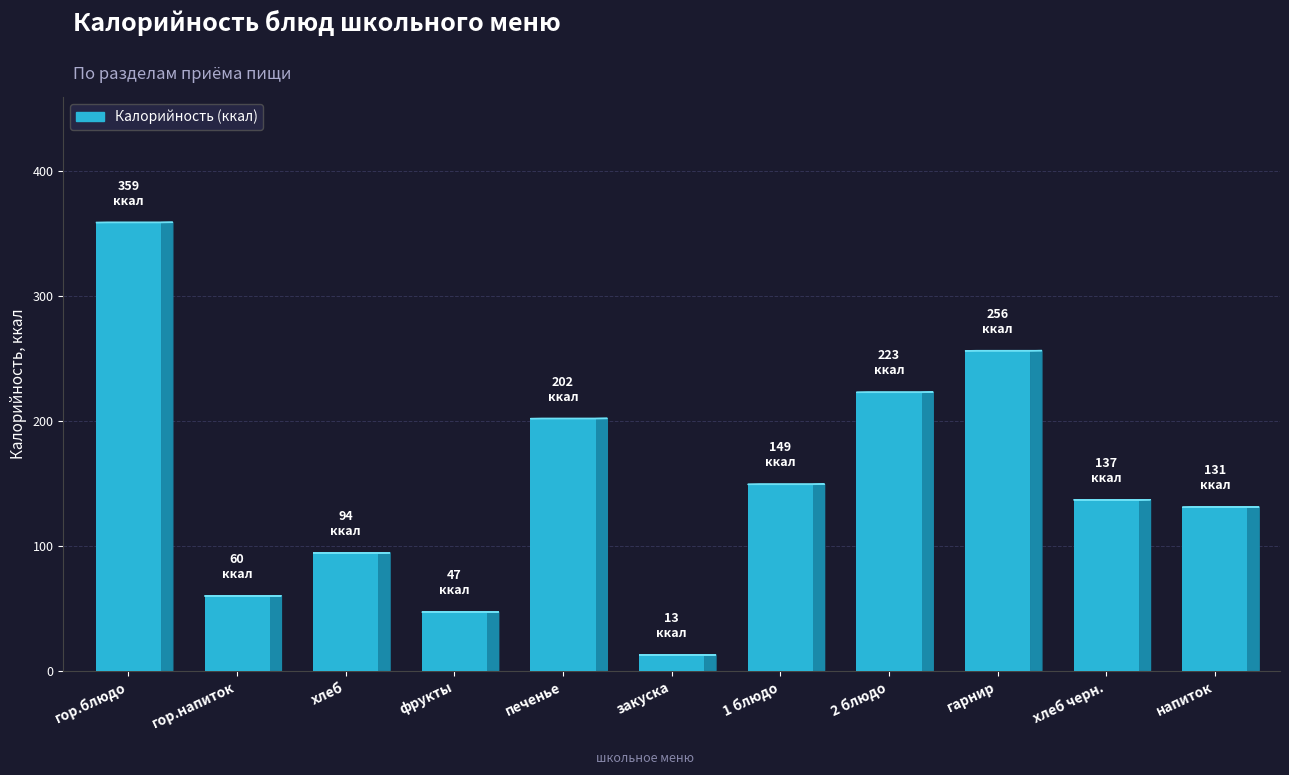

At which category does the chart reach its minimum across all series?

закуска